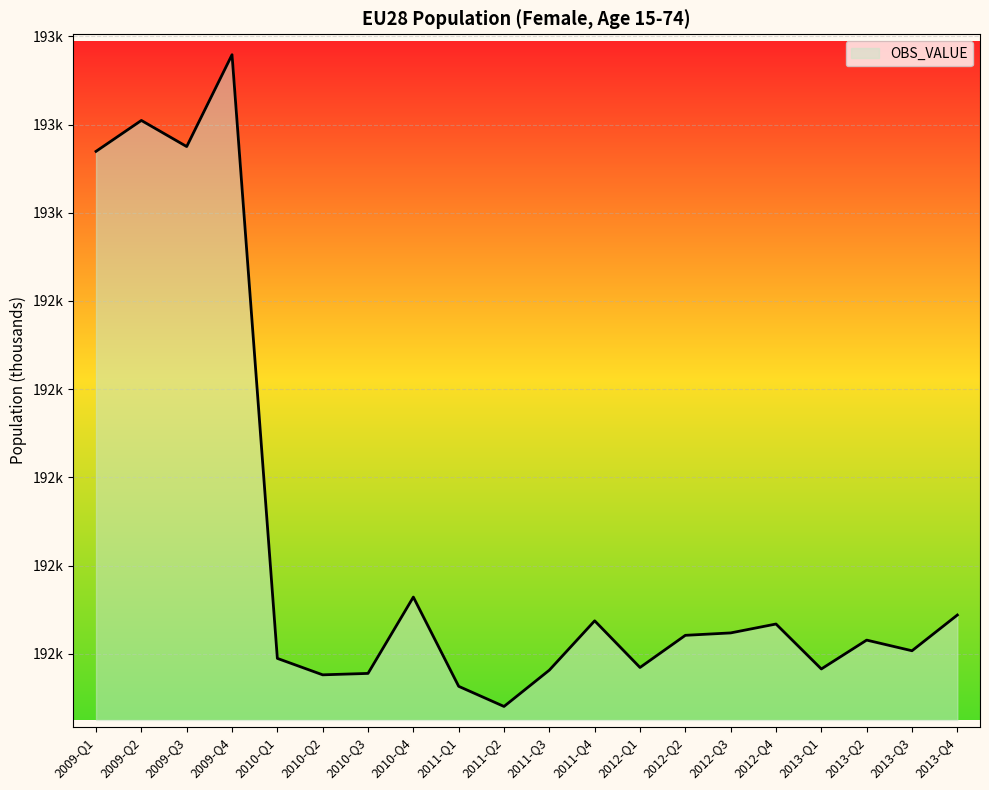

Between 2012-Q3 and 2009-Q3, which is larger?

2009-Q3